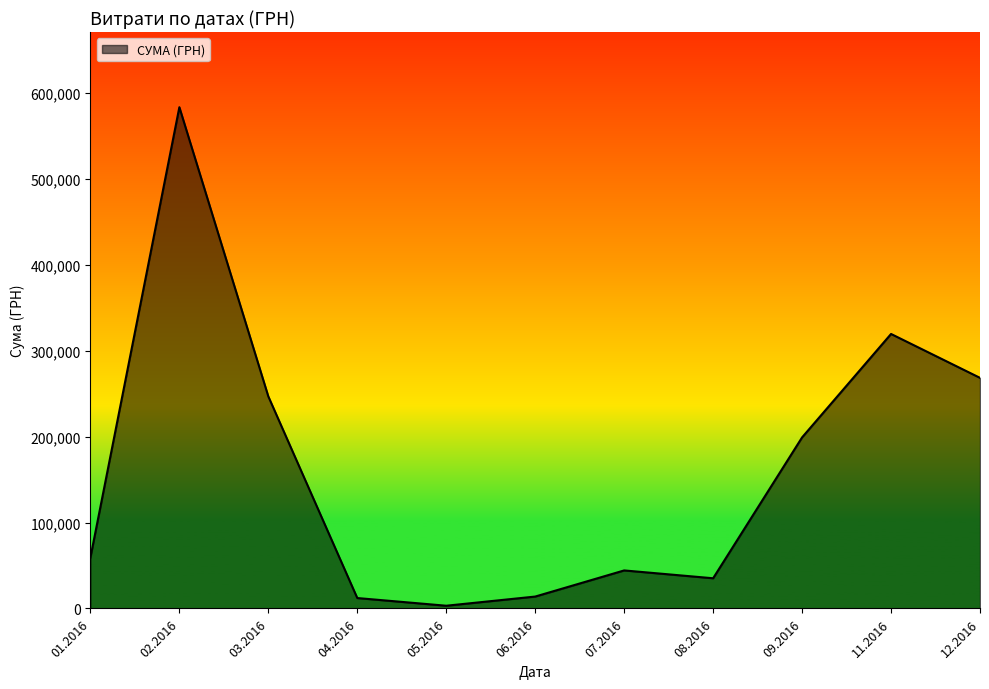

What is the difference between the maximum and minimum values?

580399.0